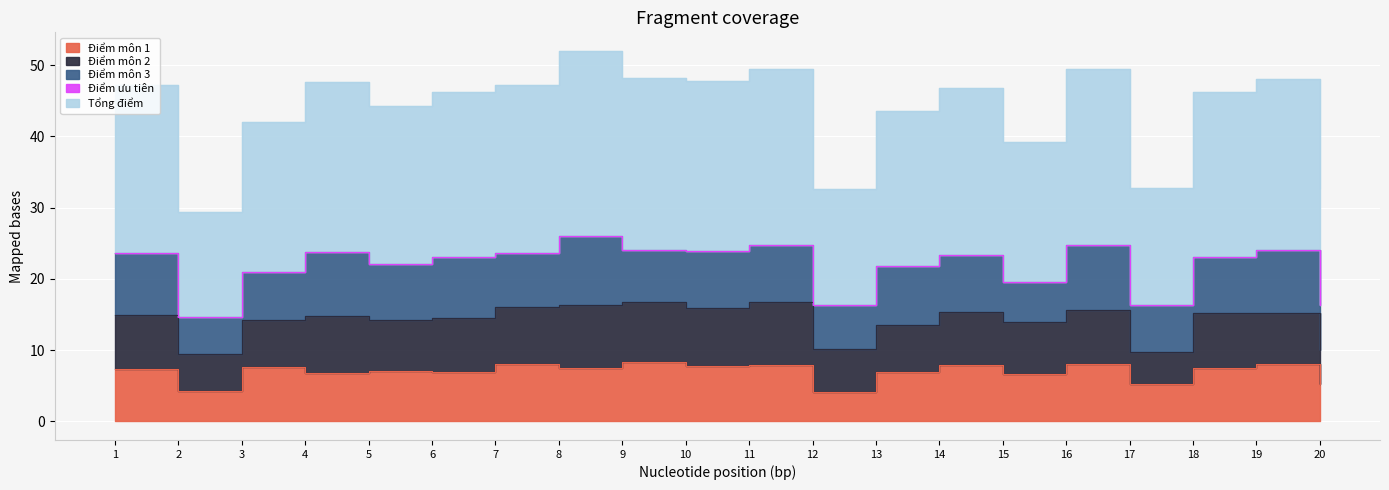

Between 1 and 18, which series saw the biggest shift?

Điểm môn 3